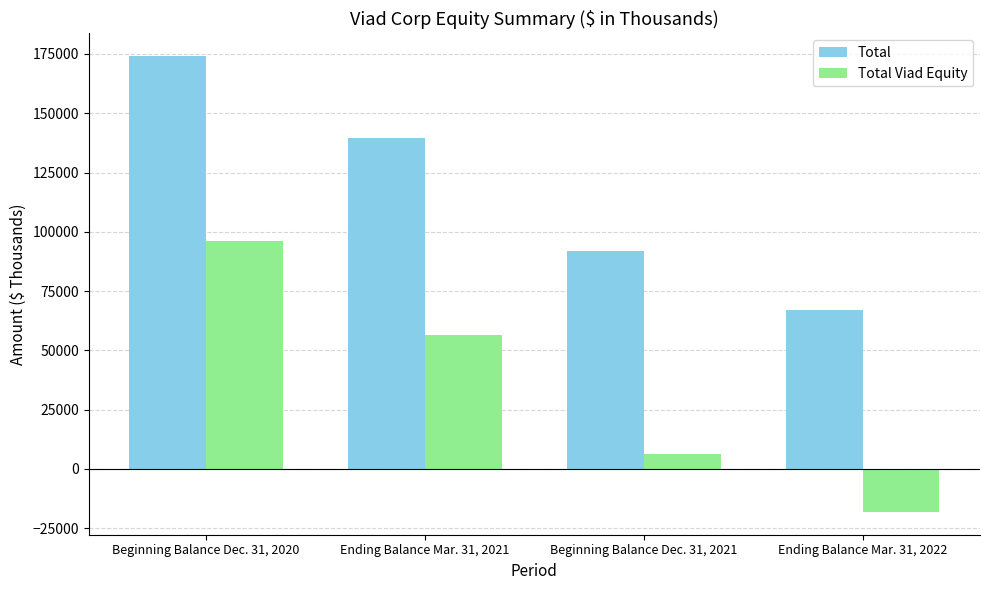

What is the value of the Total Viad Equity bar at the 3rd from the left?

6282